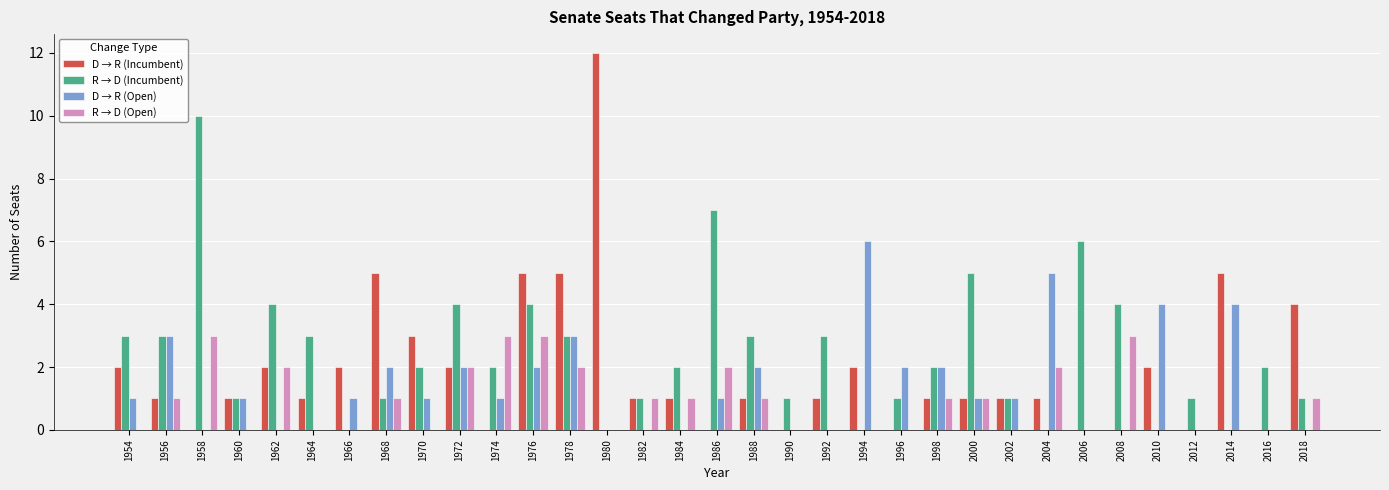

Reading left to right, what are all the values shown in this chart?

D → R (Incumbent): 1954=2	1956=1	1958=0	1960=1	1962=2	1964=1	1966=2	1968=5	1970=3	1972=2	1974=0	1976=5	1978=5	1980=12	1982=1	1984=1	1986=0	1988=1	1990=0	1992=1	1994=2	1996=0	1998=1	2000=1	2002=1	2004=1	2006=0	2008=0	2010=2	2012=0	2014=5	2016=0	2018=4
R → D (Incumbent): 1954=3	1956=3	1958=10	1960=1	1962=4	1964=3	1966=0	1968=1	1970=2	1972=4	1974=2	1976=4	1978=3	1980=0	1982=1	1984=2	1986=7	1988=3	1990=1	1992=3	1994=0	1996=1	1998=2	2000=5	2002=1	2004=0	2006=6	2008=4	2010=0	2012=1	2014=0	2016=2	2018=1
D → R (Open): 1954=1	1956=3	1958=0	1960=1	1962=0	1964=0	1966=1	1968=2	1970=1	1972=2	1974=1	1976=2	1978=3	1980=0	1982=0	1984=0	1986=1	1988=2	1990=0	1992=0	1994=6	1996=2	1998=2	2000=1	2002=1	2004=5	2006=0	2008=0	2010=4	2012=0	2014=4	2016=0	2018=0
R → D (Open): 1954=0	1956=1	1958=3	1960=0	1962=2	1964=0	1966=0	1968=1	1970=0	1972=2	1974=3	1976=3	1978=2	1980=0	1982=1	1984=1	1986=2	1988=1	1990=0	1992=0	1994=0	1996=0	1998=1	2000=1	2002=0	2004=2	2006=0	2008=3	2010=0	2012=0	2014=0	2016=0	2018=1